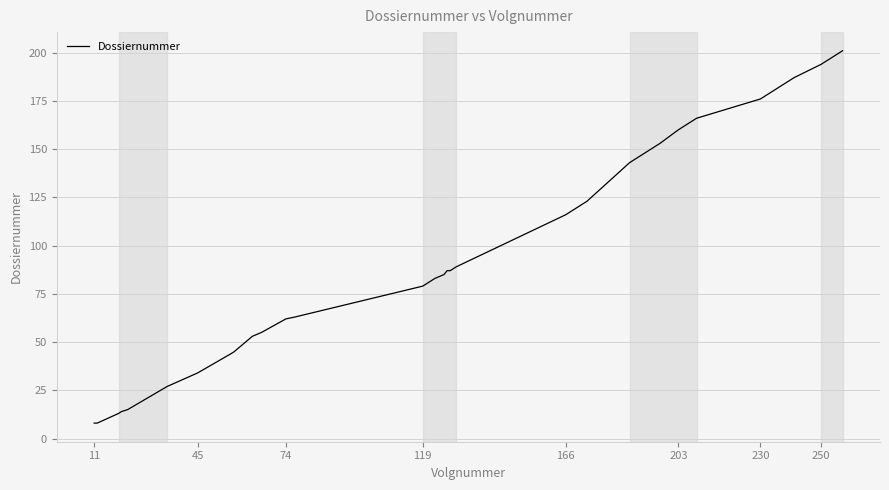

What is the greatest value displayed?

201